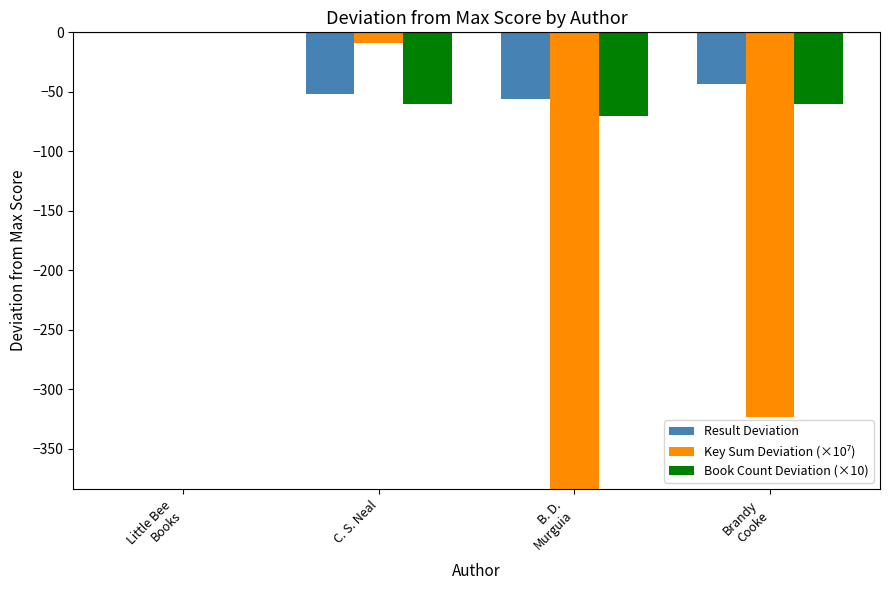

True or false: Result Deviation has a value of -20.4 at Little Bee
Books.

False